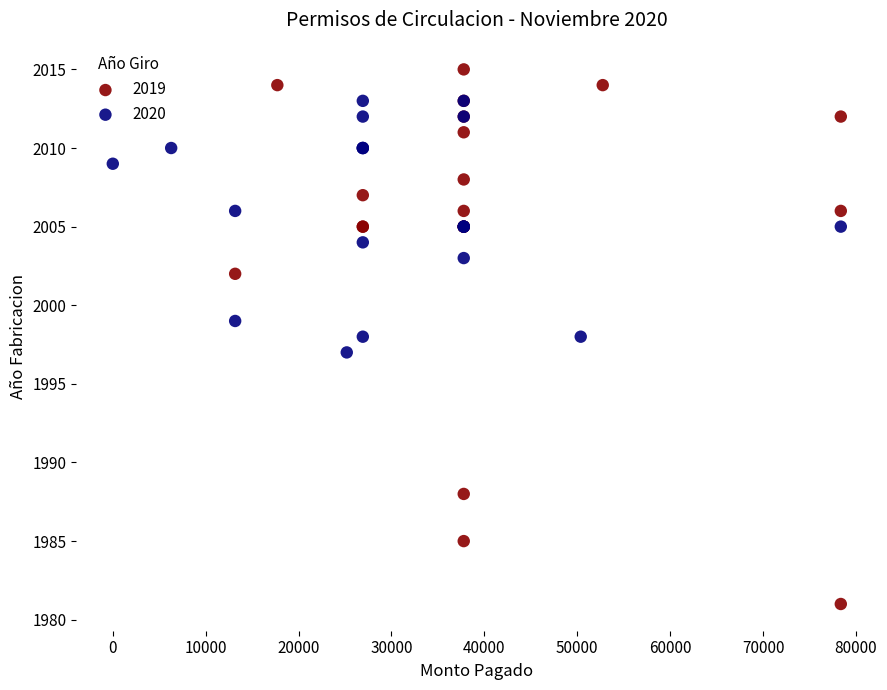

Which series contains the lowest Y value?

2019